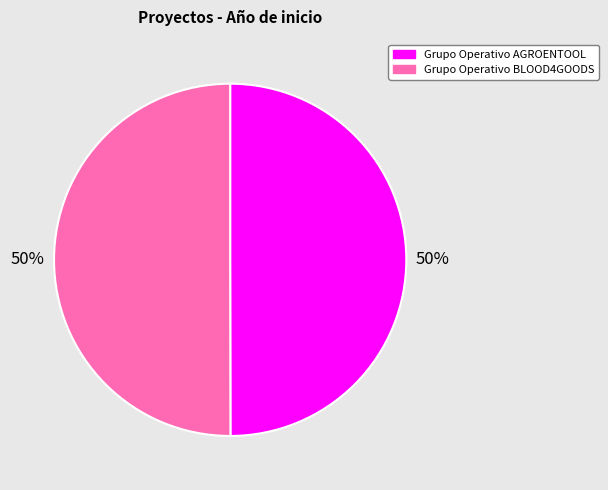

Is the sum of Grupo Operativo AGROENTOOL and Grupo Operativo BLOOD4GOODS greater than half?

Yes